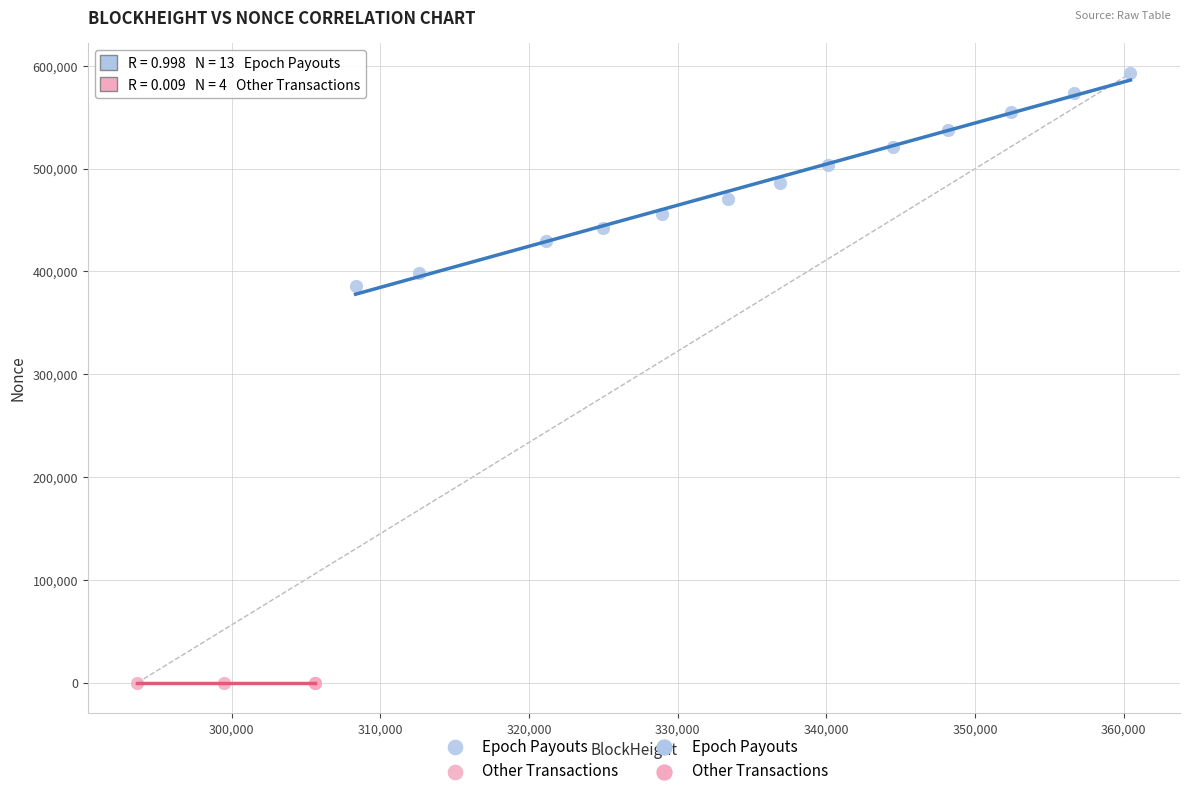

Which series reaches the maximum Y coordinate?

Epoch Payouts